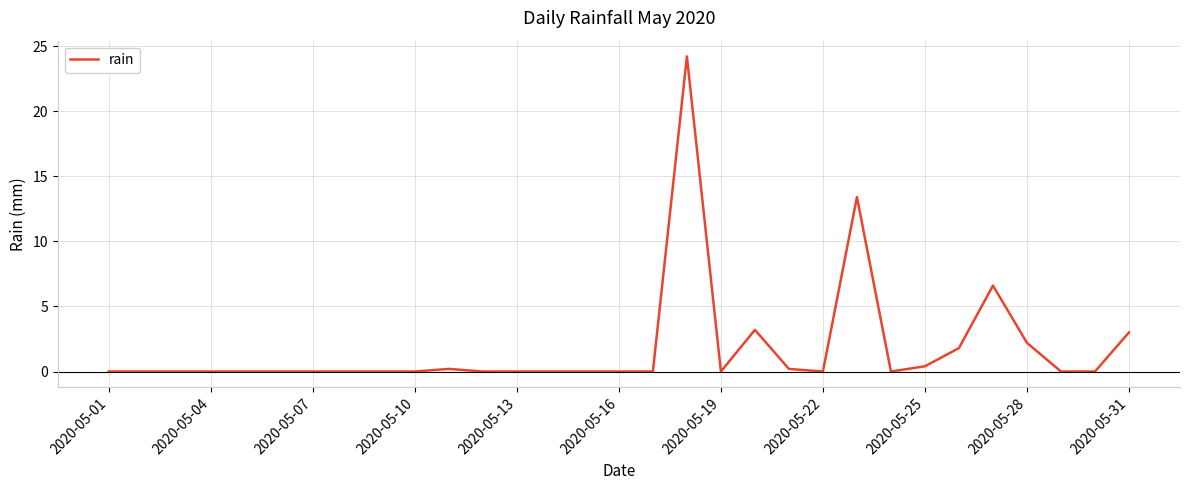

What is the difference between the maximum and minimum values?

24.2